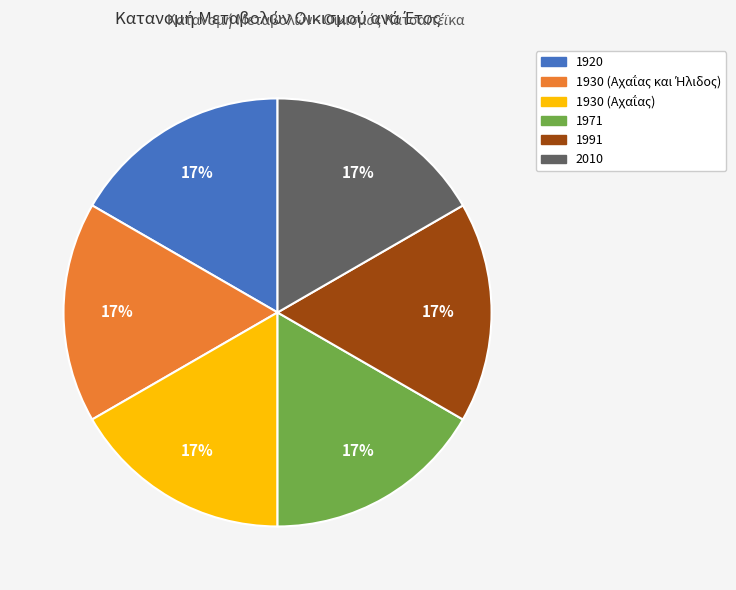

To the nearest percent, what is the difference between the largest and smallest slice percentages?

1%